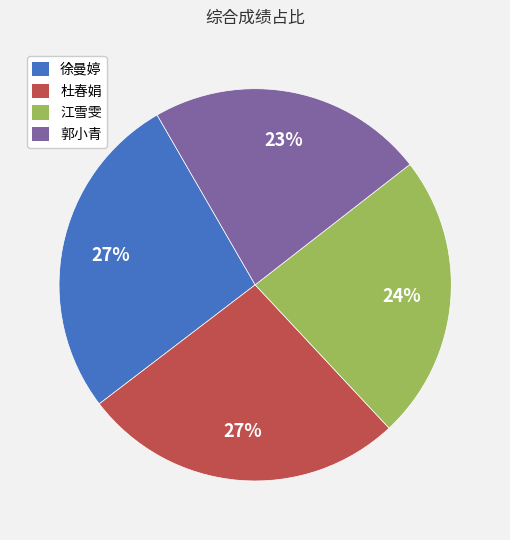

What percentage is the 徐曼婷 slice, to the nearest percent?

27%